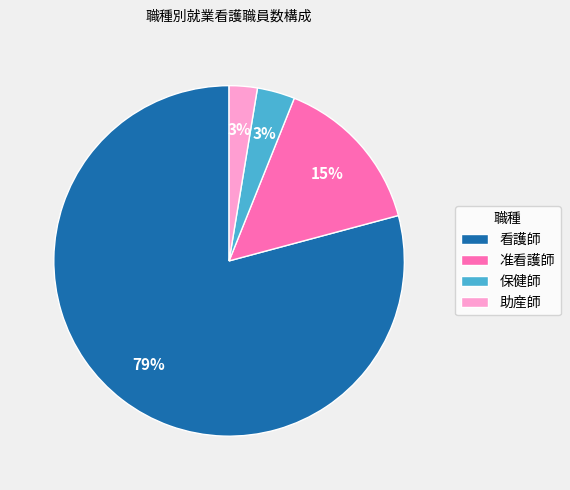

To the nearest percent, what is the average slice percentage?

25%